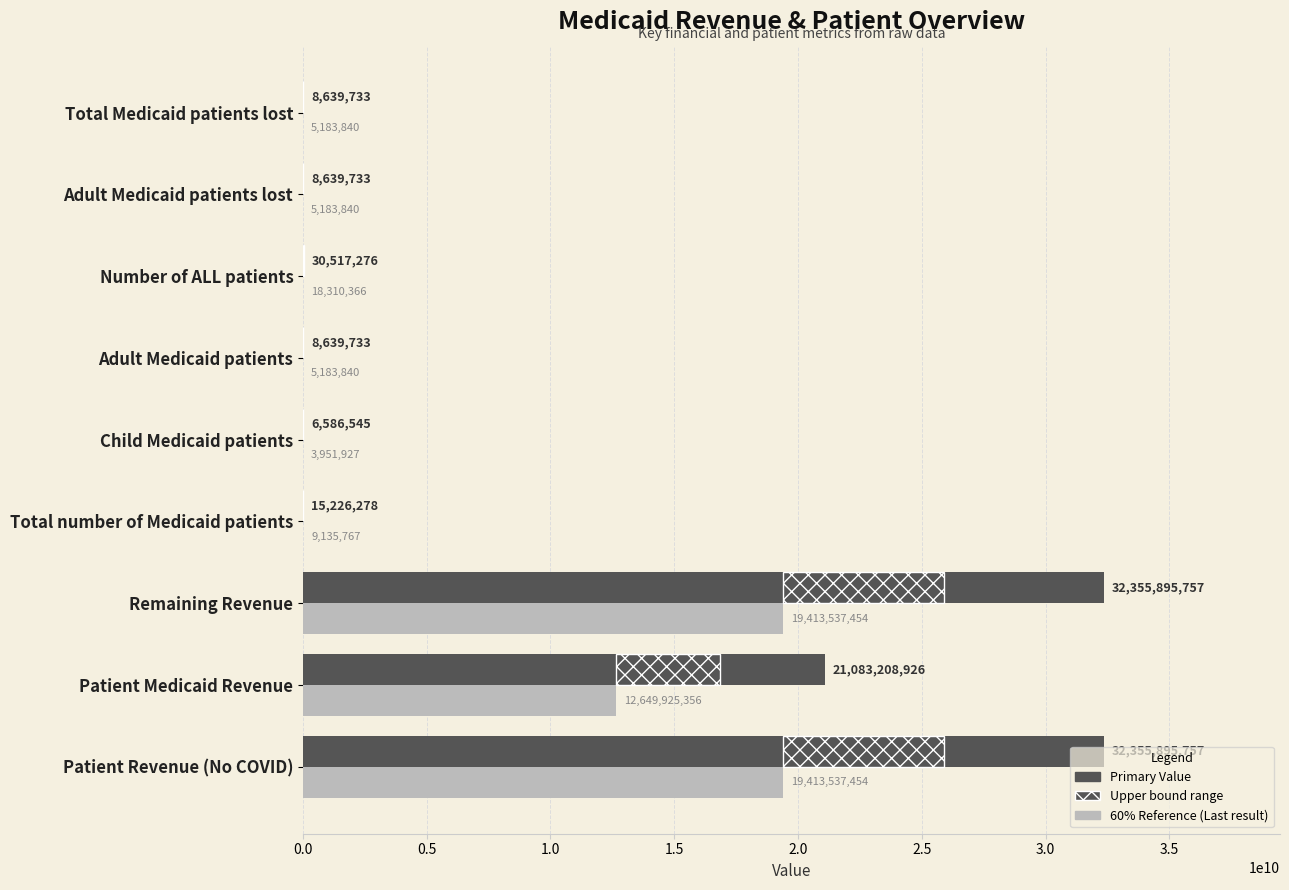

At Patient Revenue (No COVID), list the series in order from largest to smallest.

Primary Value, 60% Reference, Upper bound (hatch)